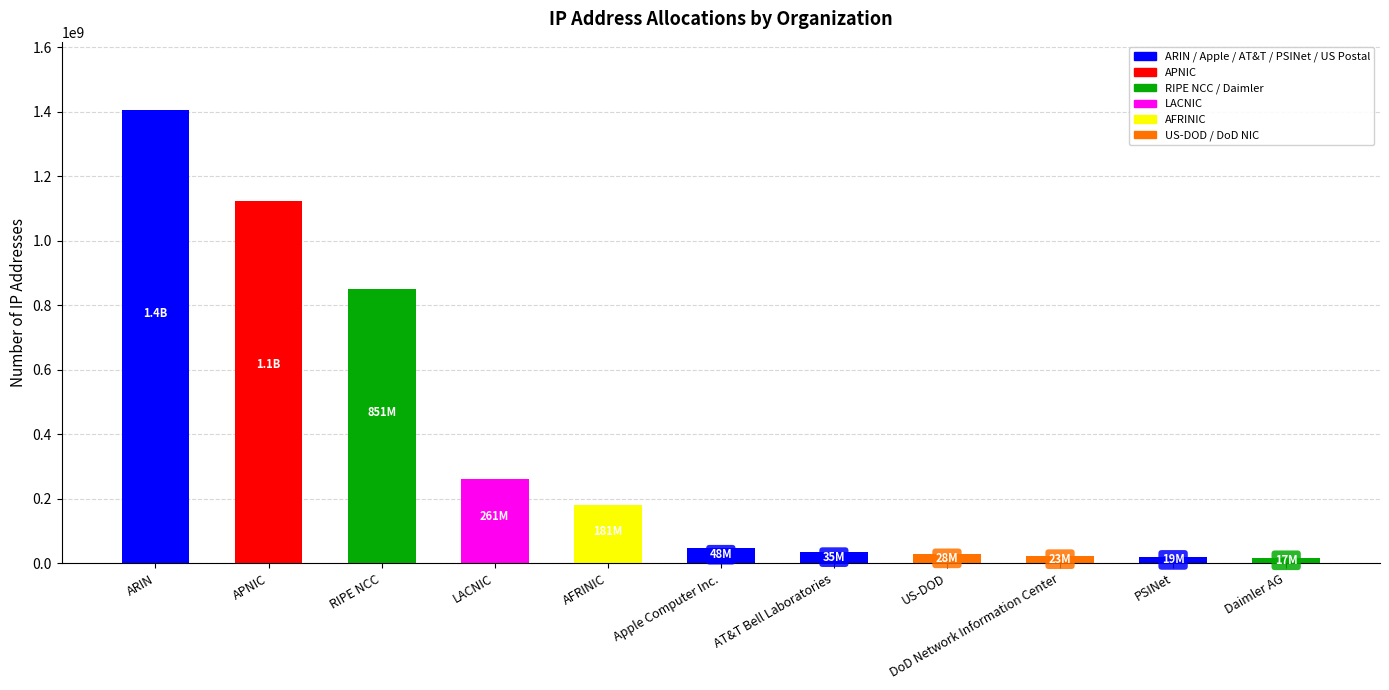

What is the average value?

362827676